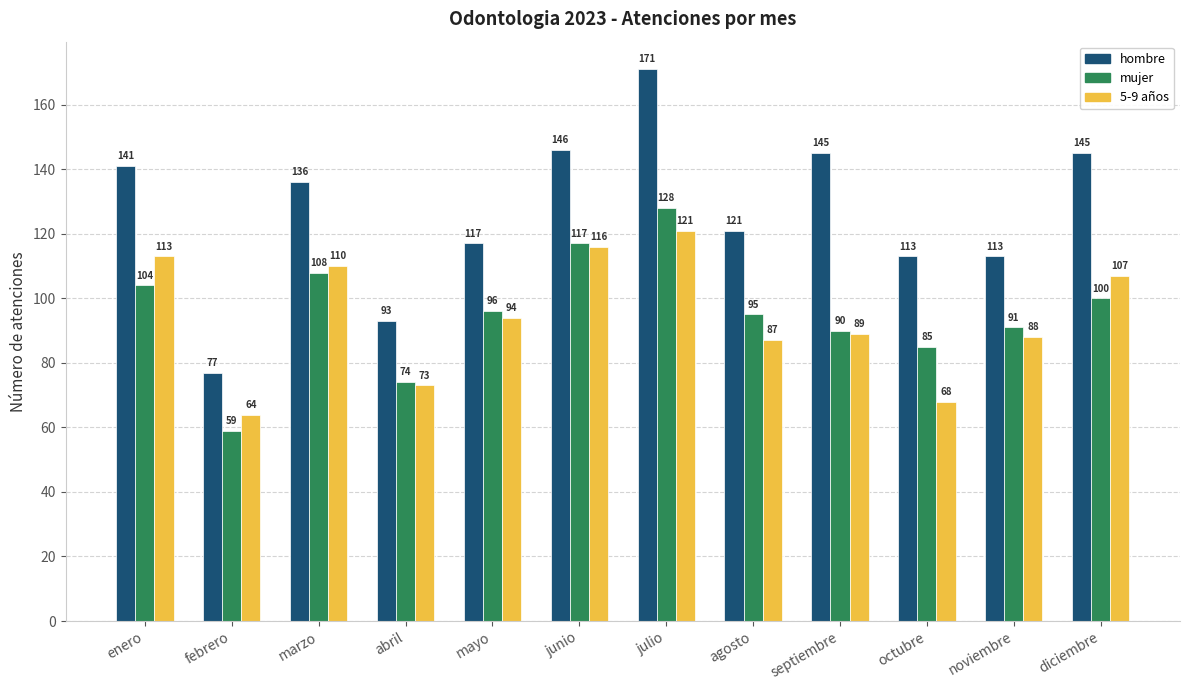

What is the total value across all series at mayo?

307